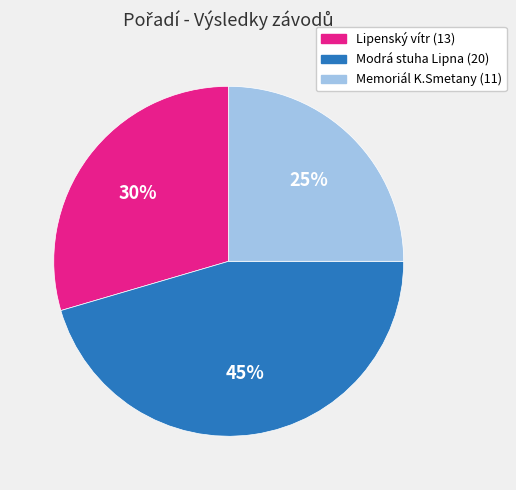

To the nearest percent, what is the average slice percentage?

33%